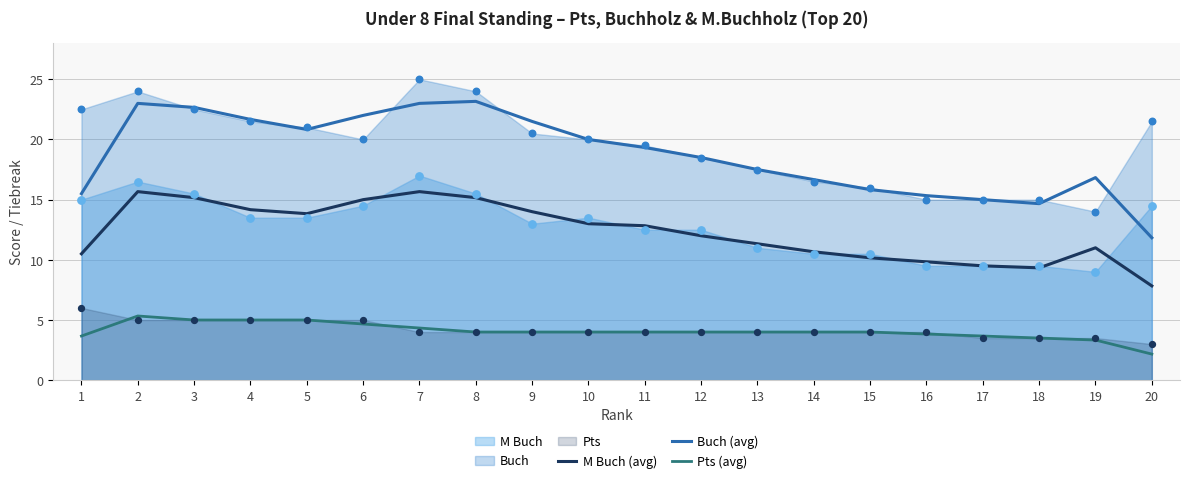

What is the total value across all series at 11?

36.2